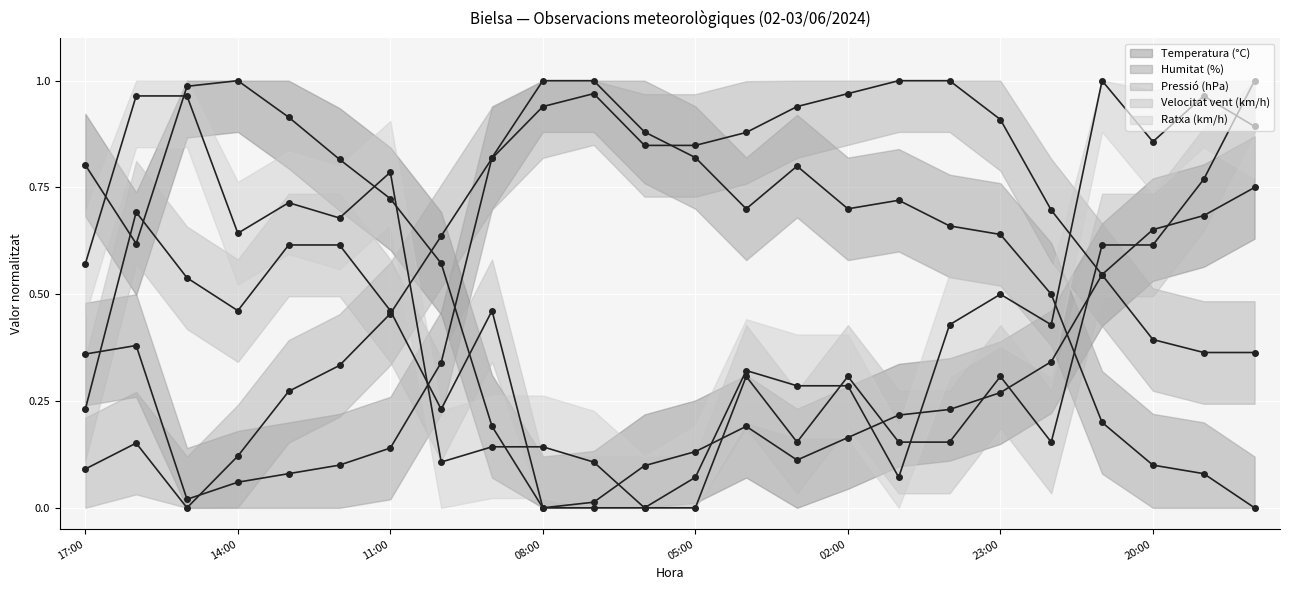

True or false: Temperatura (°C) has a value of 0.3 at 01:00.

False